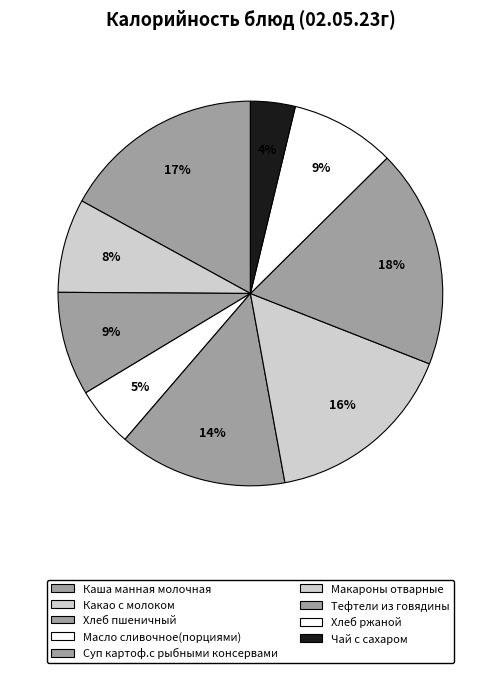

Combined, what portion of the pie is Тефтели из говядины and Макароны отварные?

34.6%